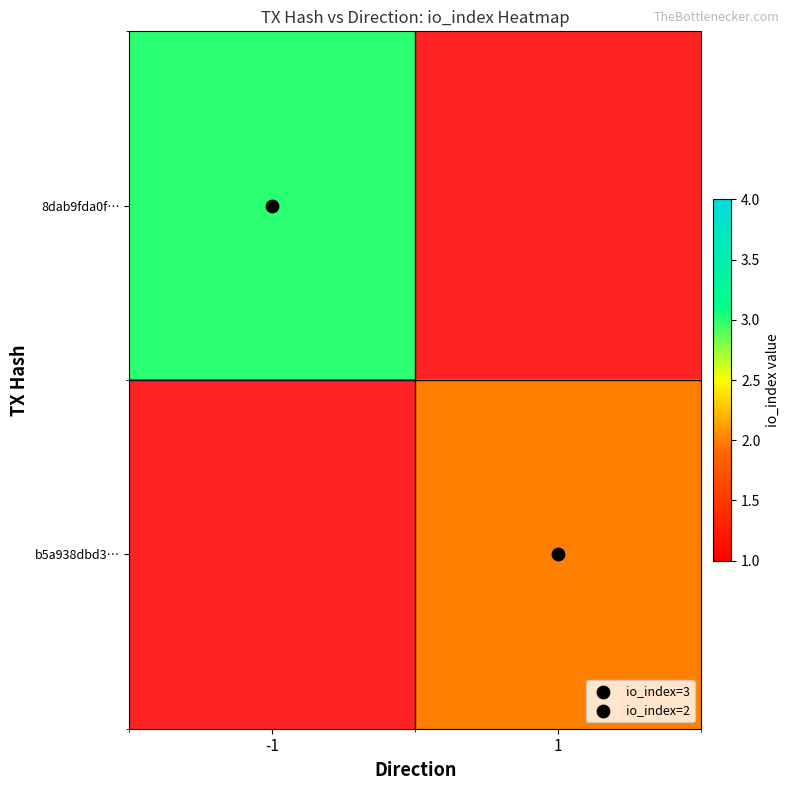

Rank the series at -1 from lowest to highest value.

8dab9fda0f…, b5a938dbd3…